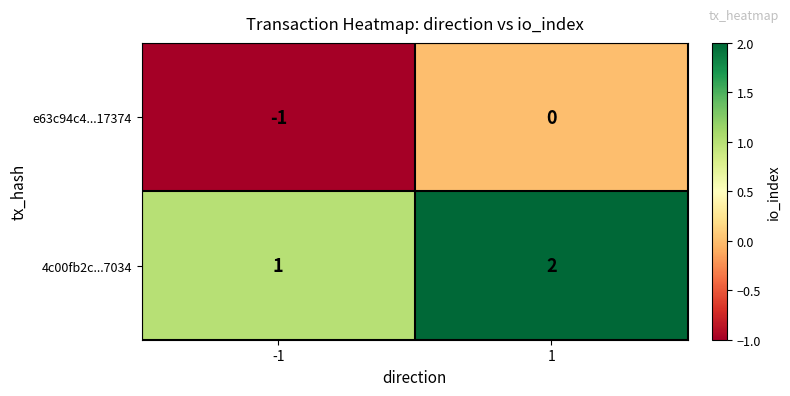

Rank the series by their average value, from lowest to highest.

e63c94c4...17374, 4c00fb2c...7034